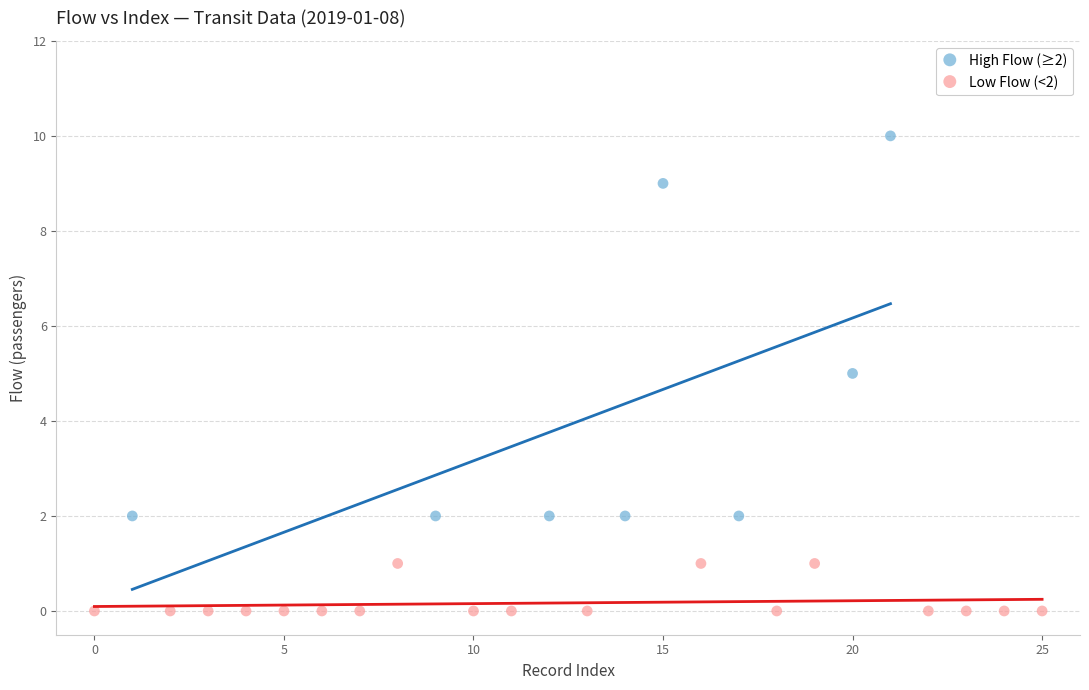

Which series has the widest spread of Y values?

High Flow (≥2)